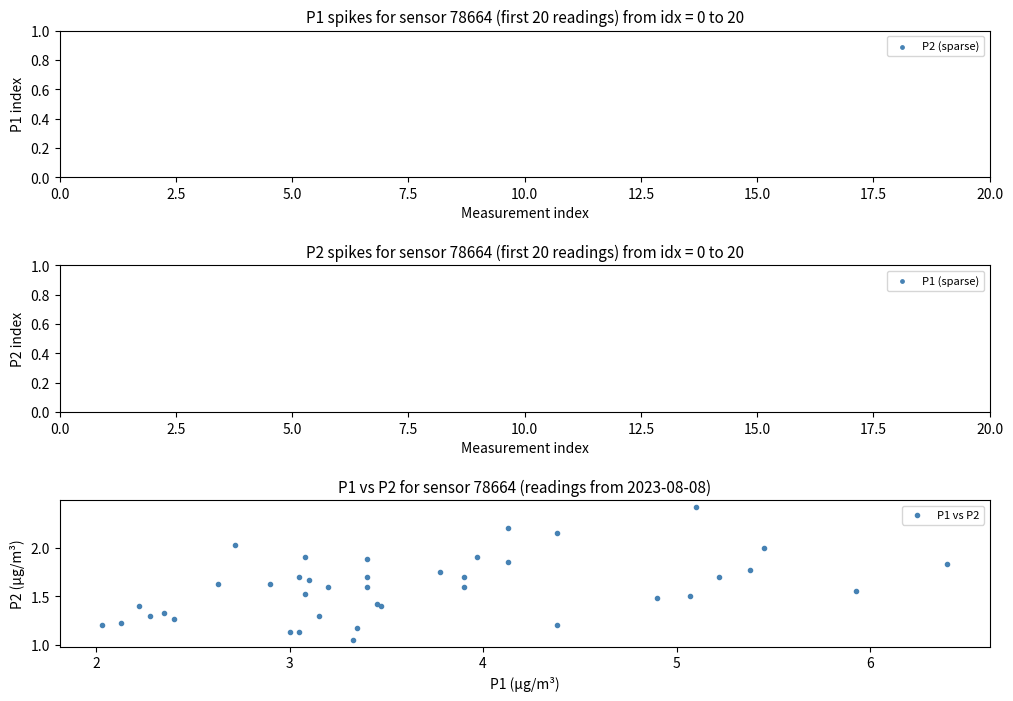

What is the range of X values (max minus min)?

4.4